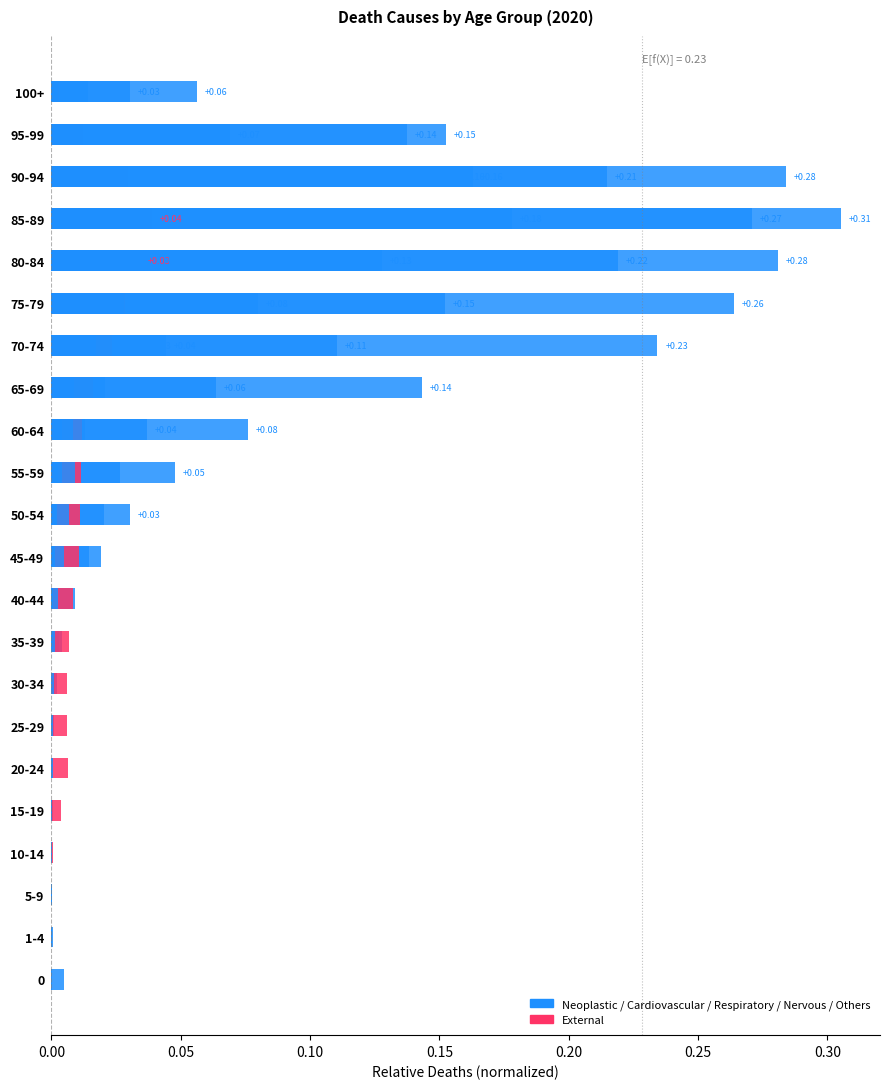

Which series has the largest total across all categories?

Neoplastic